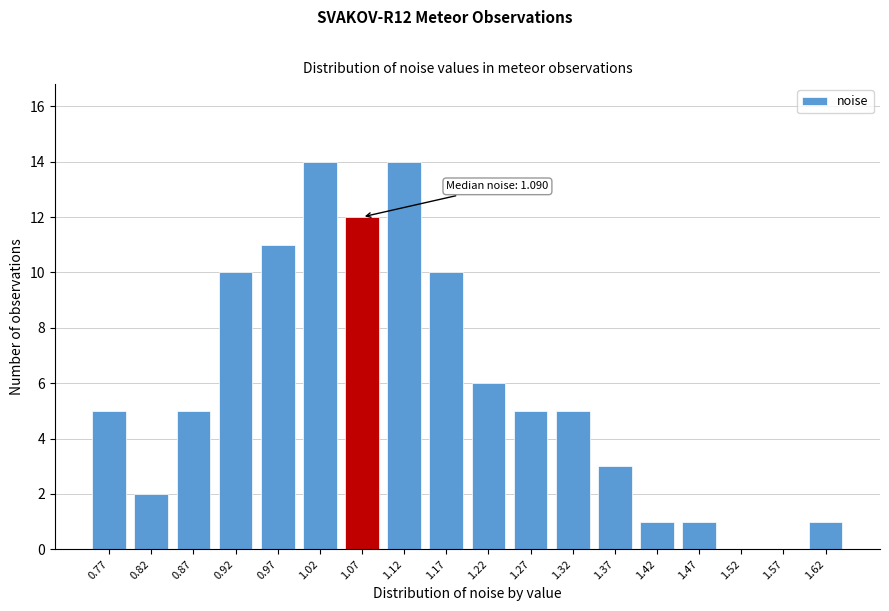

Reading right to left, what are all the values shown in this chart?

1.62=1	1.57=0	1.52=0	1.47=1	1.42=1	1.37=3	1.32=5	1.27=5	1.22=6	1.17=10	1.12=14	1.07=12	1.02=14	0.97=11	0.92=10	0.87=5	0.82=2	0.77=5